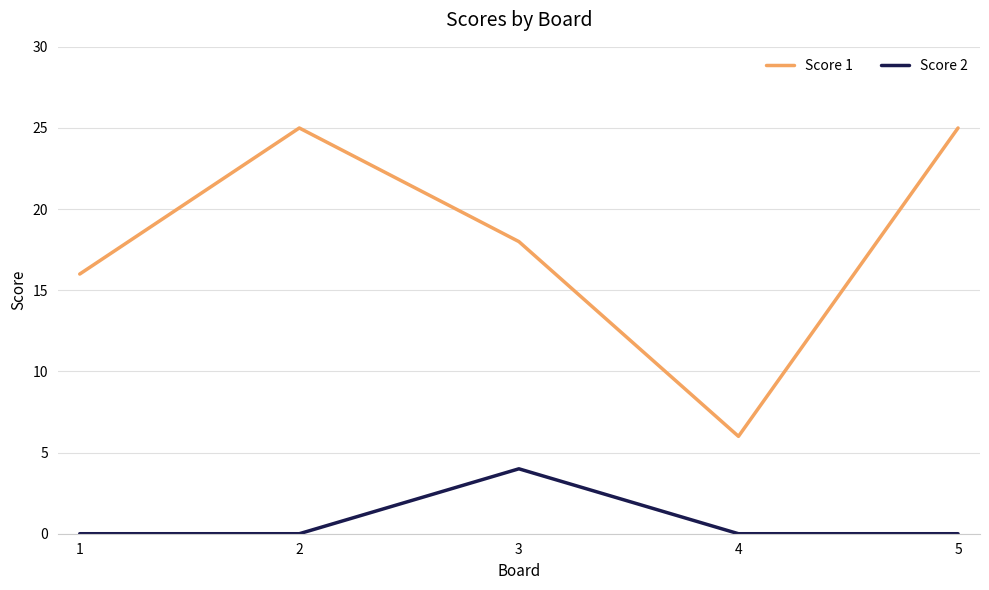

True or false: Score 2 and Score 1 cross at least once.

False